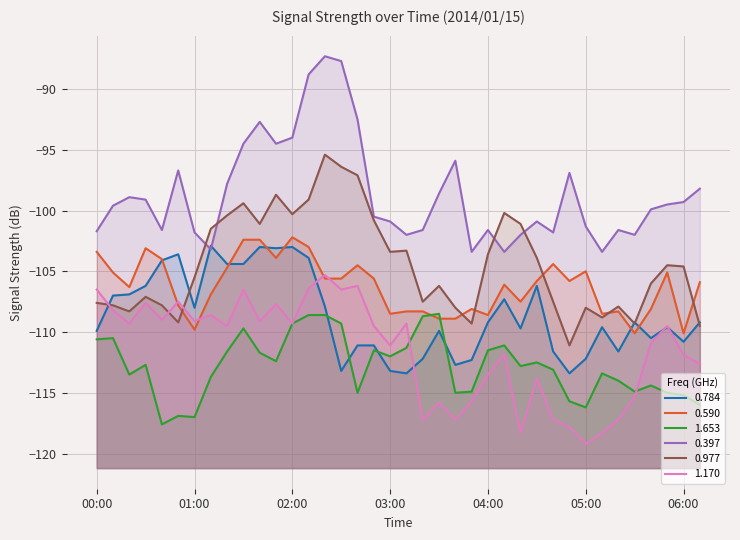

Reading right to left, extract all data points from this chart.

0.784: -109.2	-110.8	-109.6	-110.5	-109.2	-111.6	-109.6	-112.2	-113.4	-111.6	-106.2	-109.7	-107.3	-109.2	-112.3	-112.7	-109.9	-112.2	-113.4	-113.2	-111.1	-111.1	-113.2	-107.9	-103.9	-103.0	-103.1	-103.0	-104.4	-104.4	-102.9	-108.0	-103.6	-104.1	-106.2	-106.9	-107.0	-109.9
0.590: -105.9	-110.1	-105.1	-108.1	-110.1	-108.3	-108.5	-105.0	-105.8	-104.4	-105.8	-107.5	-106.1	-108.6	-108.1	-108.9	-108.9	-108.3	-108.3	-108.5	-105.6	-104.5	-105.6	-105.6	-103.0	-102.2	-103.9	-102.4	-102.4	-104.7	-106.9	-109.8	-107.8	-104.0	-103.1	-106.3	-105.1	-103.4
1.653: -116.0	-115.2	-115.0	-114.4	-114.9	-114.0	-113.4	-116.2	-115.7	-113.1	-112.5	-112.8	-111.1	-111.5	-114.9	-115.0	-108.5	-108.7	-111.3	-112.0	-111.5	-115.0	-109.3	-108.6	-108.6	-109.3	-112.4	-111.7	-109.7	-111.6	-113.7	-117.0	-116.9	-117.6	-112.7	-113.5	-110.5	-110.6
0.397: -98.2	-99.3	-99.5	-99.9	-102.0	-101.6	-103.4	-101.3	-96.9	-101.8	-100.9	-102.0	-103.4	-101.6	-103.4	-95.9	-98.6	-101.6	-102.0	-100.9	-100.5	-92.5	-87.7	-87.3	-88.8	-94.0	-94.5	-92.7	-94.5	-97.8	-103.2	-101.8	-96.7	-101.6	-99.1	-98.9	-99.6	-101.7
0.977: -109.5	-104.6	-104.5	-106.0	-109.3	-107.9	-108.8	-108.0	-111.1	-107.5	-103.9	-101.1	-100.2	-103.6	-109.3	-108.0	-106.2	-107.5	-103.3	-103.4	-100.8	-97.1	-96.4	-95.4	-99.1	-100.3	-98.7	-101.1	-99.4	-100.4	-101.5	-105.5	-109.2	-107.8	-107.1	-108.3	-107.8	-107.6
1.170: -112.6	-111.9	-109.5	-110.9	-115.3	-117.2	-118.3	-119.2	-117.8	-117.2	-113.8	-118.3	-111.8	-113.5	-115.7	-117.2	-115.8	-117.2	-109.3	-111.1	-109.5	-106.2	-106.5	-105.3	-106.4	-109.3	-107.7	-109.1	-106.5	-109.5	-108.6	-109.1	-107.5	-109.0	-107.6	-109.3	-108.2	-106.5